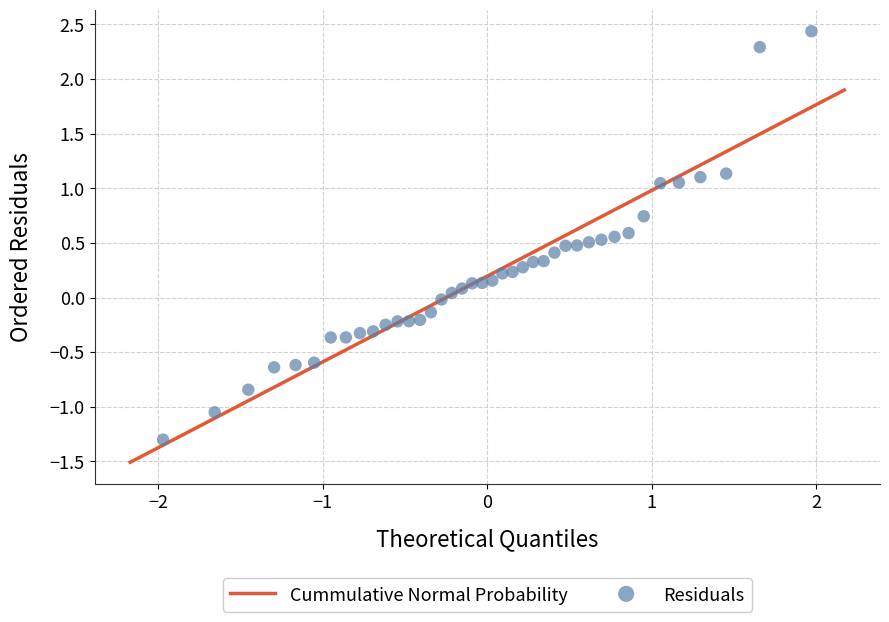

What is the range of Y values (max minus min)?

3.7